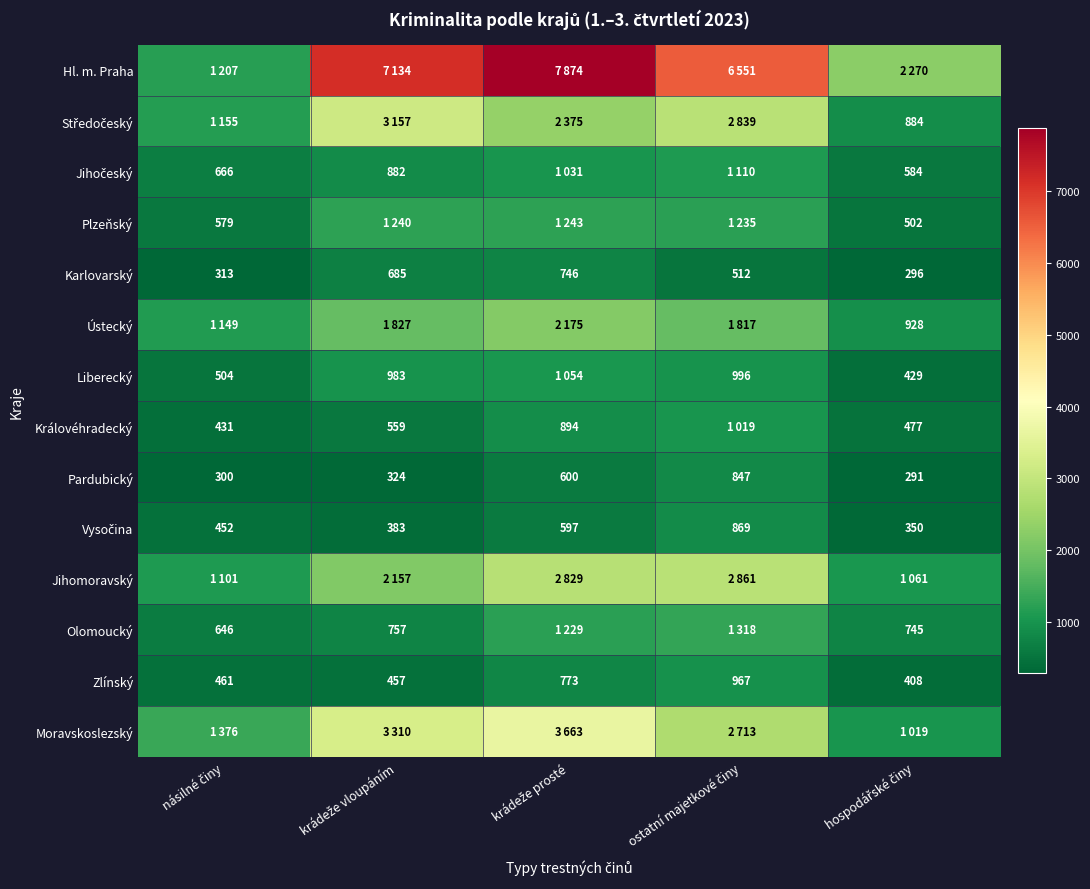

What is the difference between the maximum and minimum values in the Pardubický series?

556